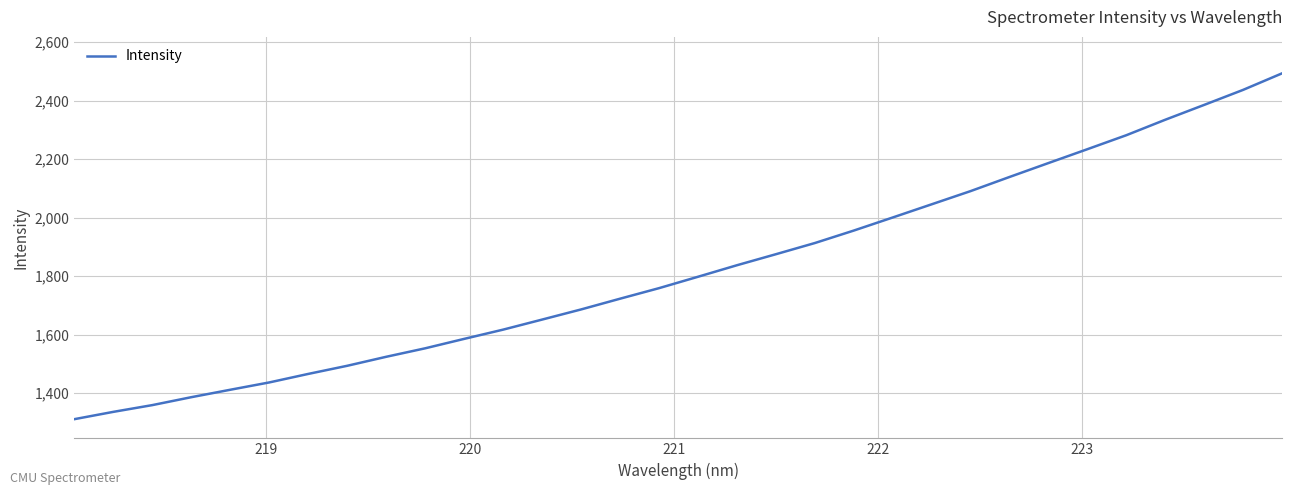

What is the maximum value shown in the chart?

2493.5